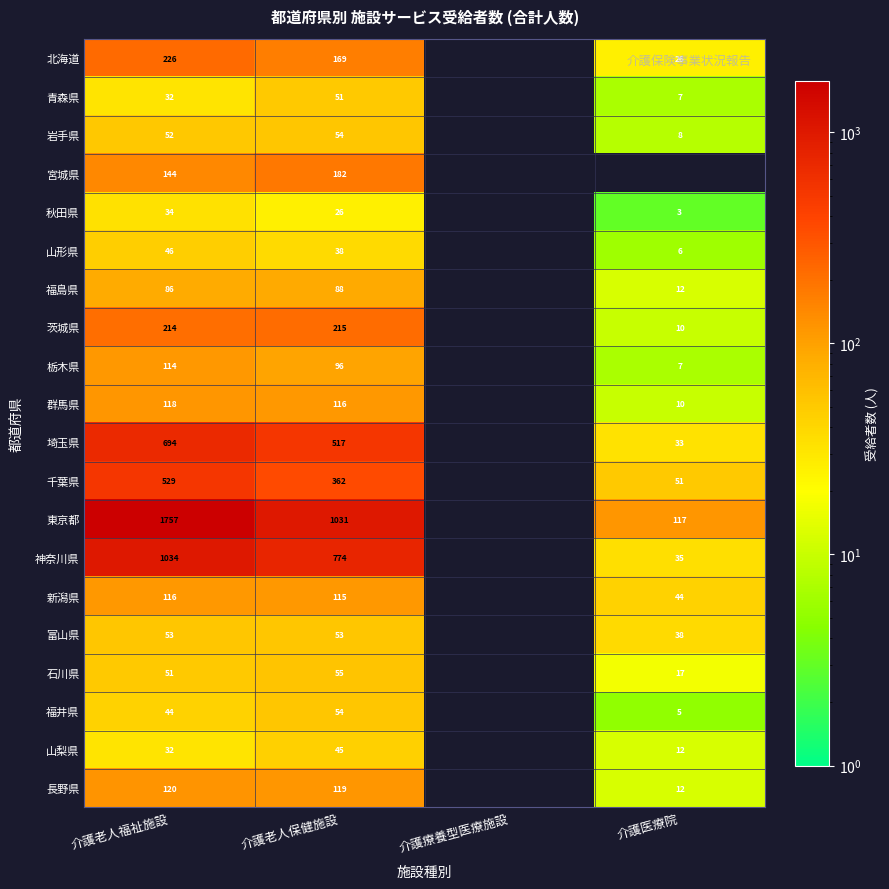

Count the number of categories in the chart.

4